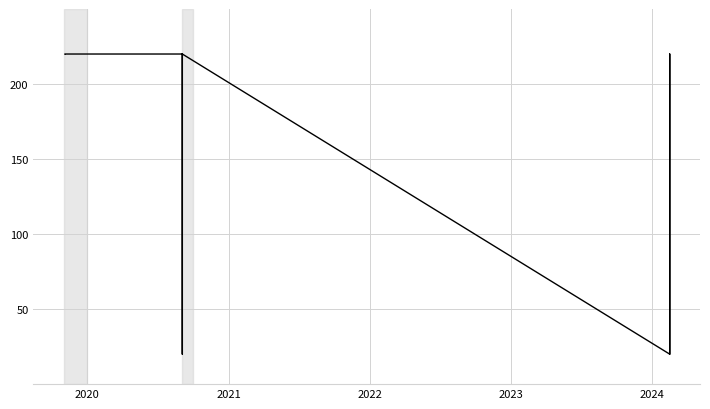

Is this an area chart (filled region under the line)?

No